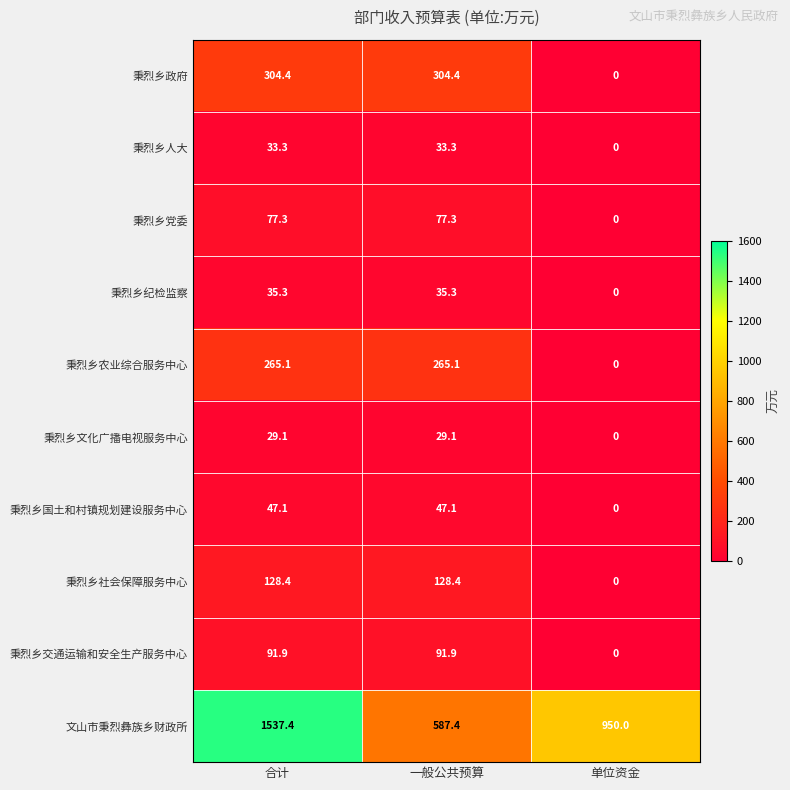

Which series changed the most between 合计 and 单位资金?

文山市秉烈彝族乡财政所